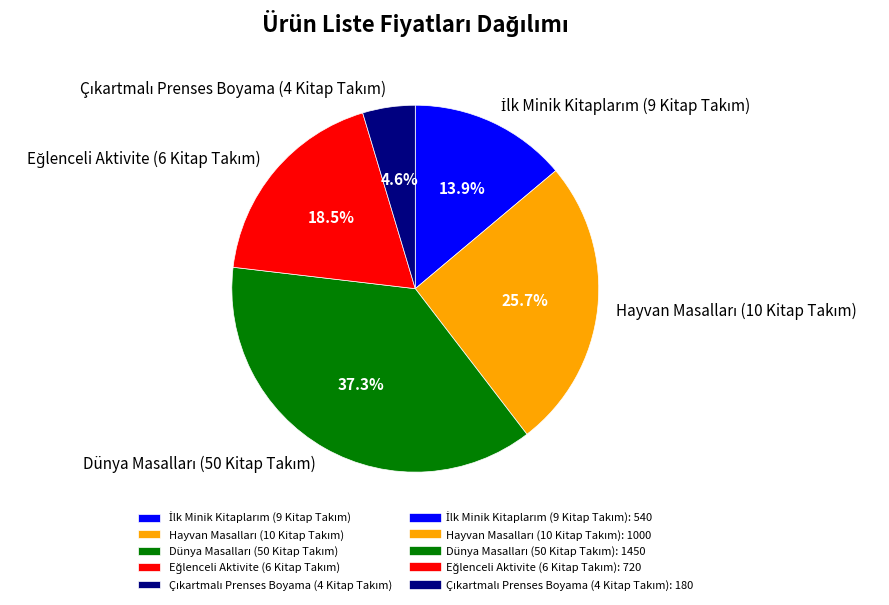

Does any single category account for the majority?

No